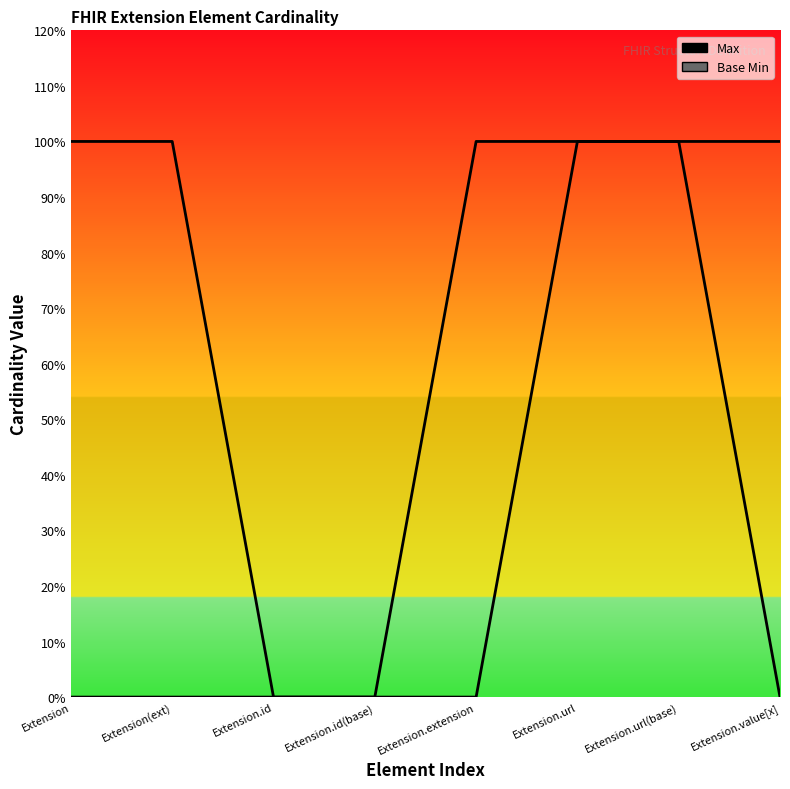

True or false: Base Min has a value of -1 at Extension(ext).

False